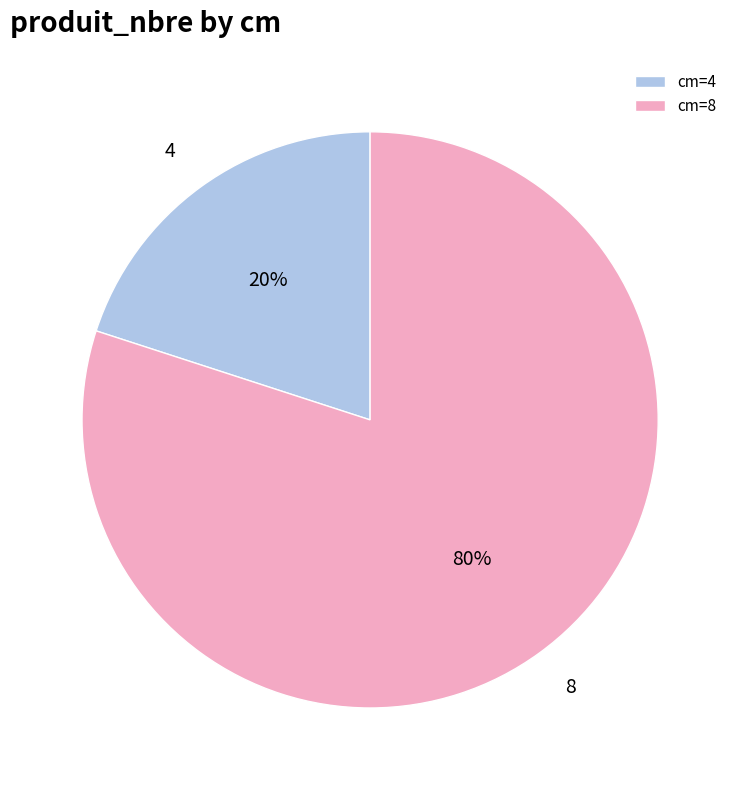

Which slice is the largest?

cm=8